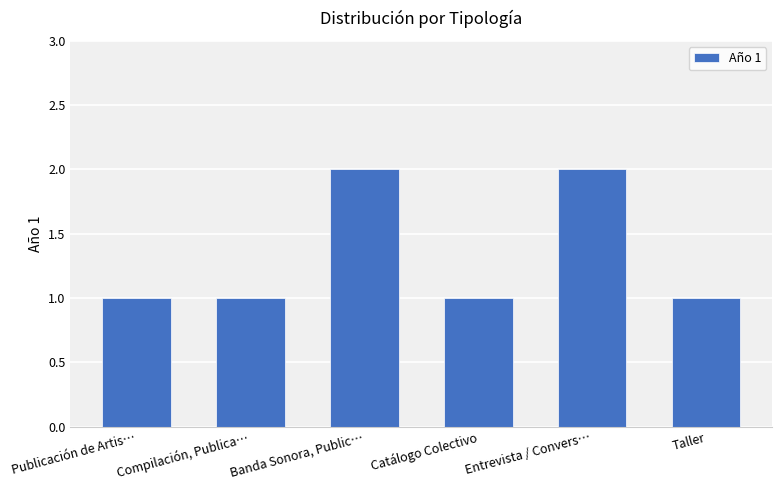

What is the label of the 4th bar from the left?

Catálogo Colectivo